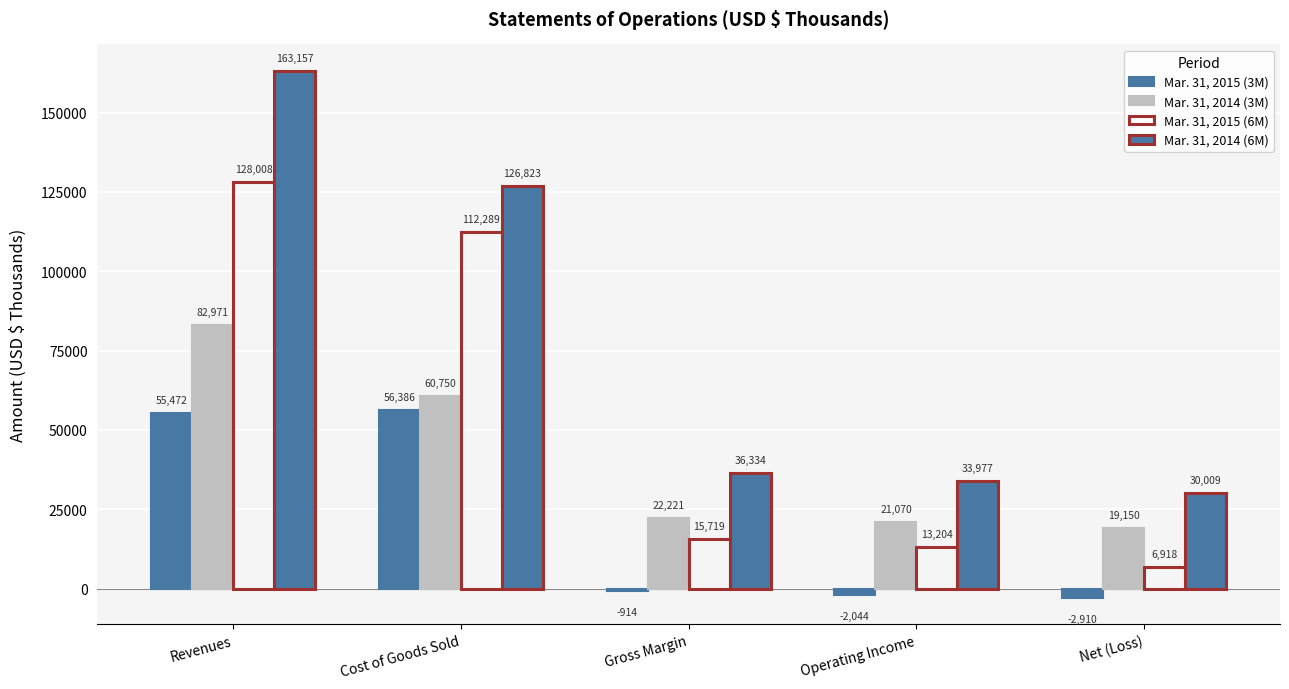

Reading left to right, transcribe all the data shown in this chart.

Mar. 31, 2015 (3M): 55472	56386	-914	-2044	-2910
Mar. 31, 2014 (3M): 82971	60750	22221	21070	19150
Mar. 31, 2015 (6M): 128008	112289	15719	13204	6918
Mar. 31, 2014 (6M): 163157	126823	36334	33977	30009